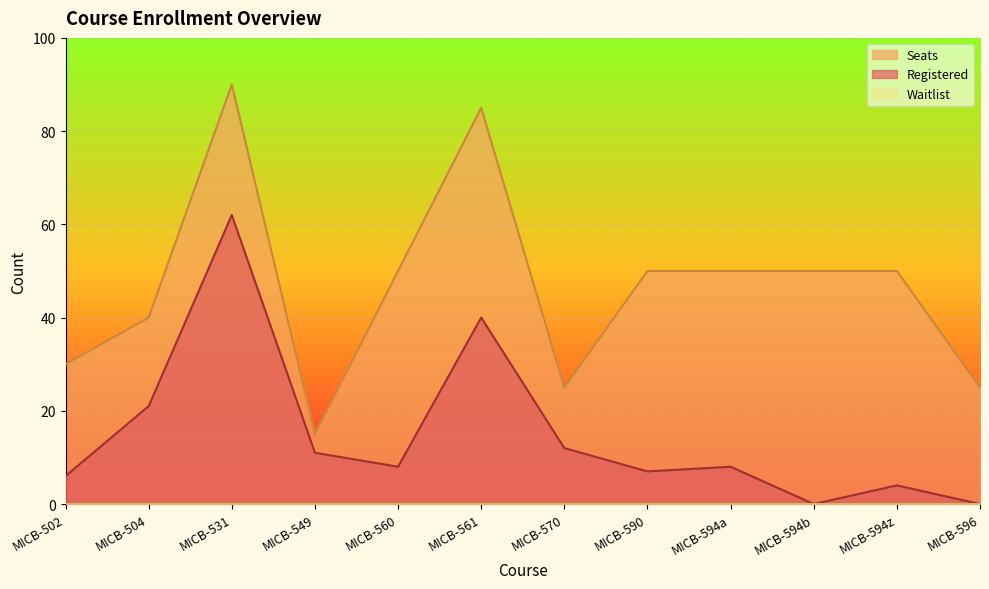

The value of Seats at MICB-594b is 68. True or false?

False